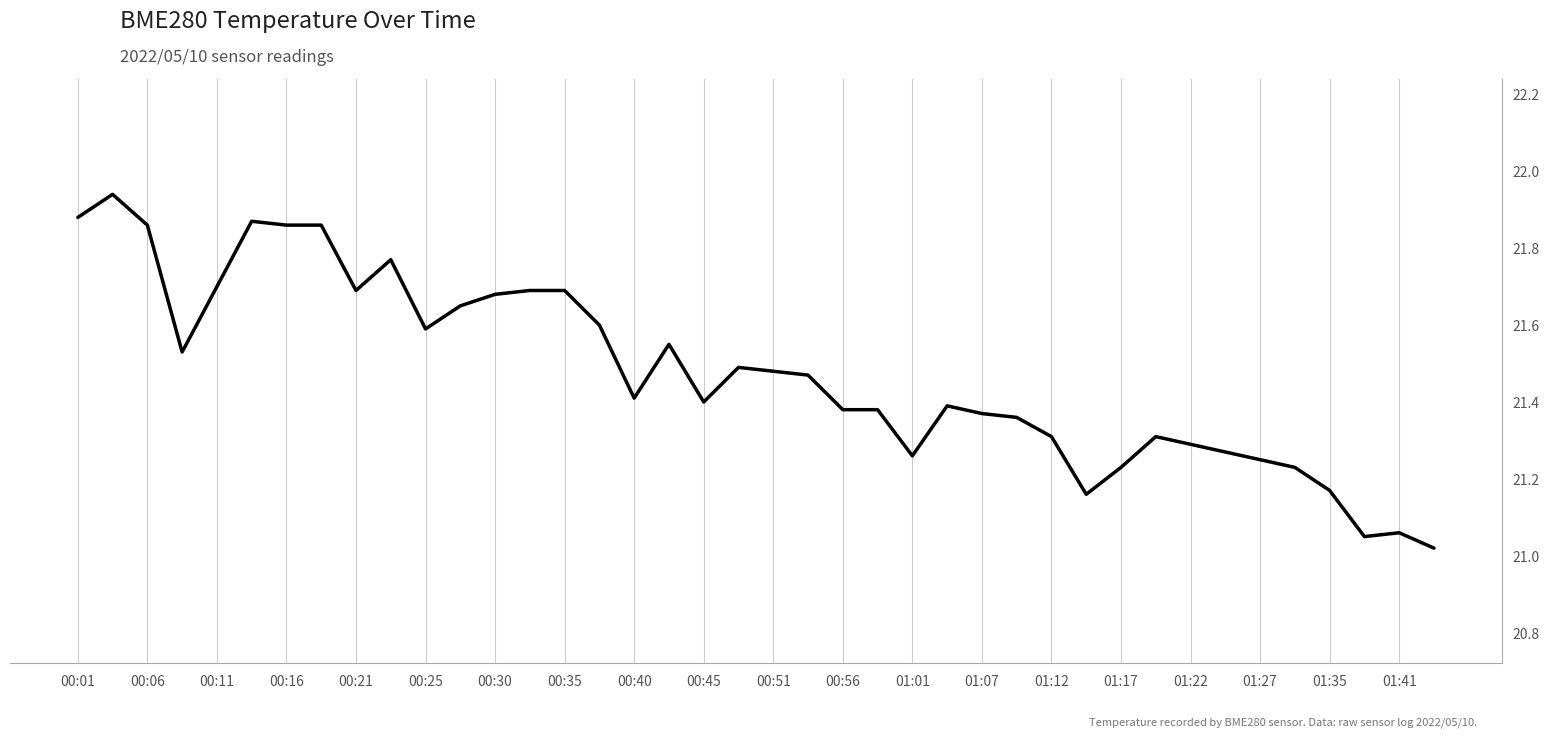

What is the difference between the maximum and minimum values?

0.9